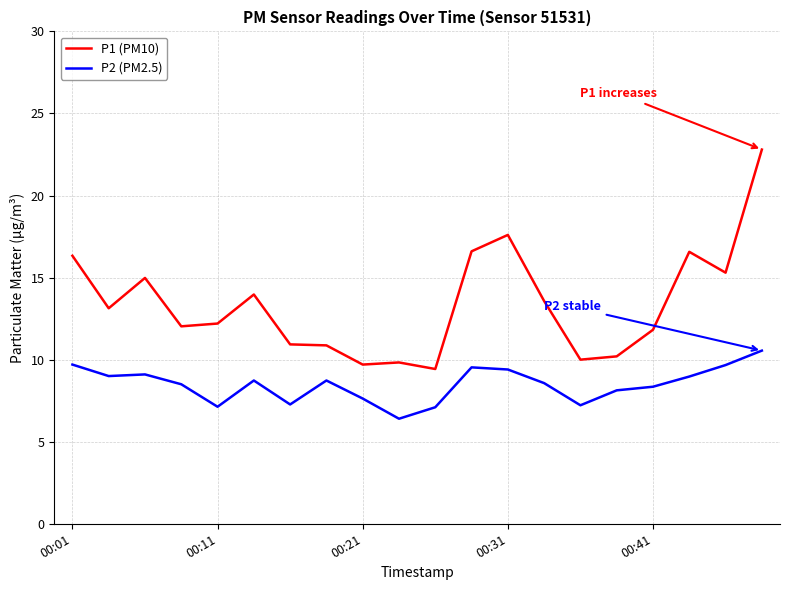

Rank the series by their maximum value, from lowest to highest.

P2 (PM2.5), P1 (PM10)